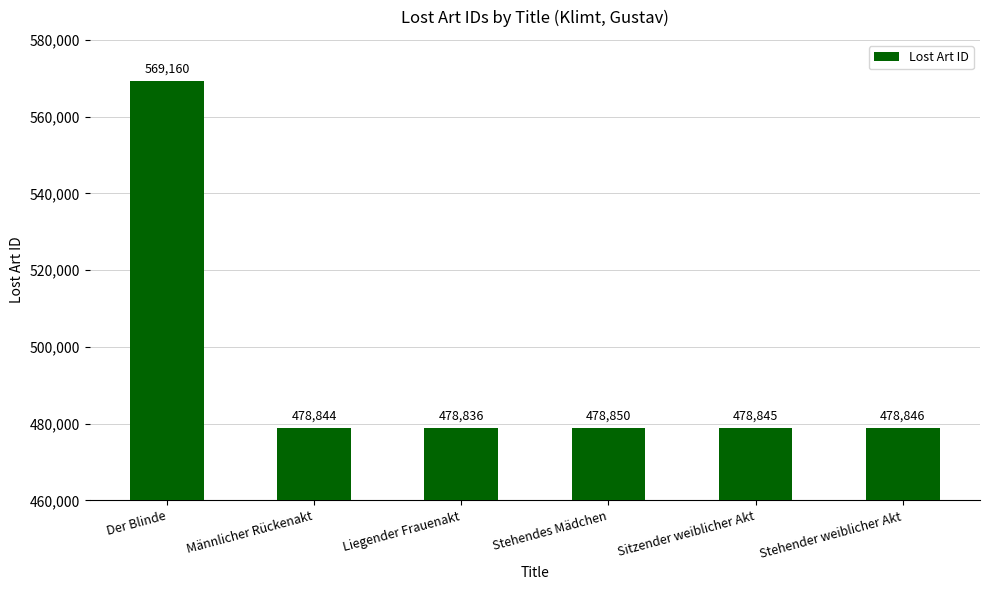

What is the label of the 4th bar from the left?

Stehendes Mädchen